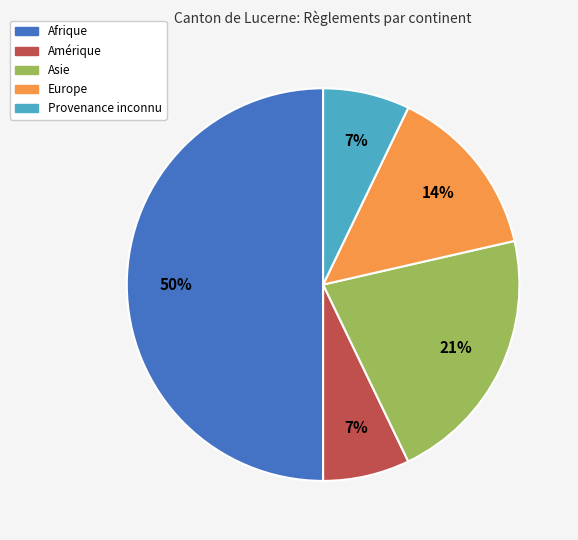

Which category has the biggest portion of the pie?

Afrique